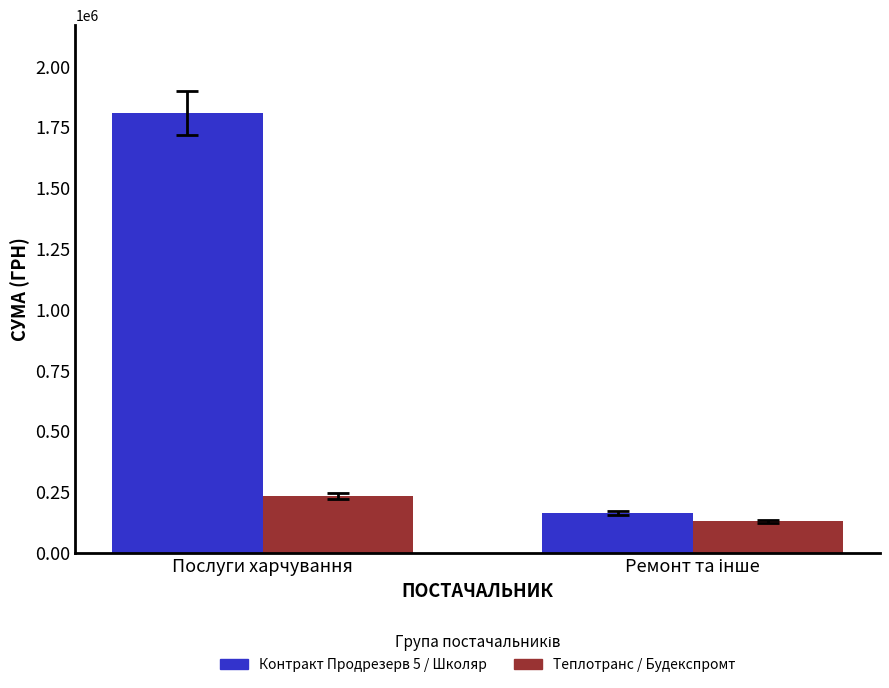

Which series has the largest range (max minus min)?

Контракт Продрезерв 5 / Школяр